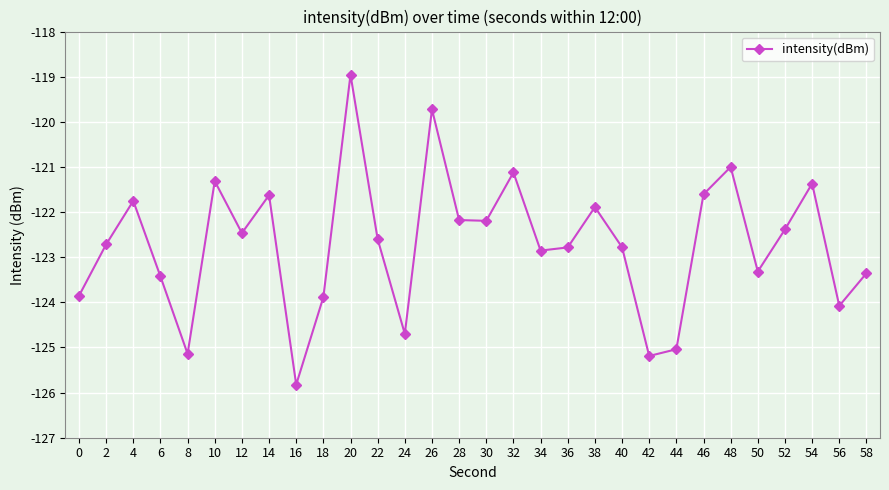

How many distinct data groups are displayed?

1